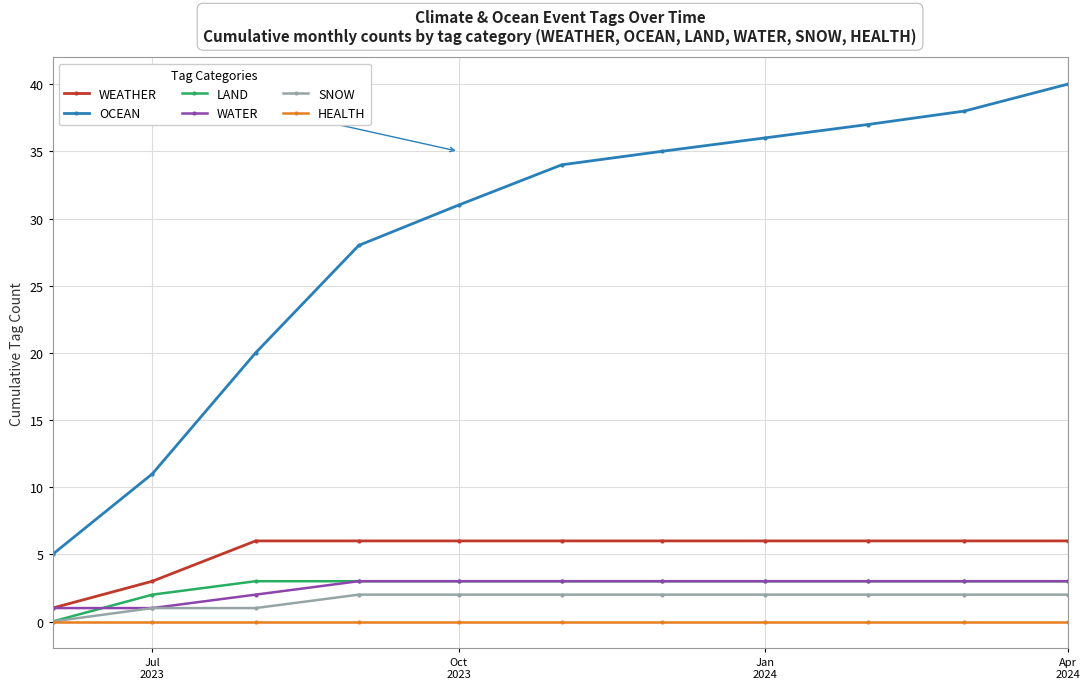

Which series has the largest total across all categories?

OCEAN